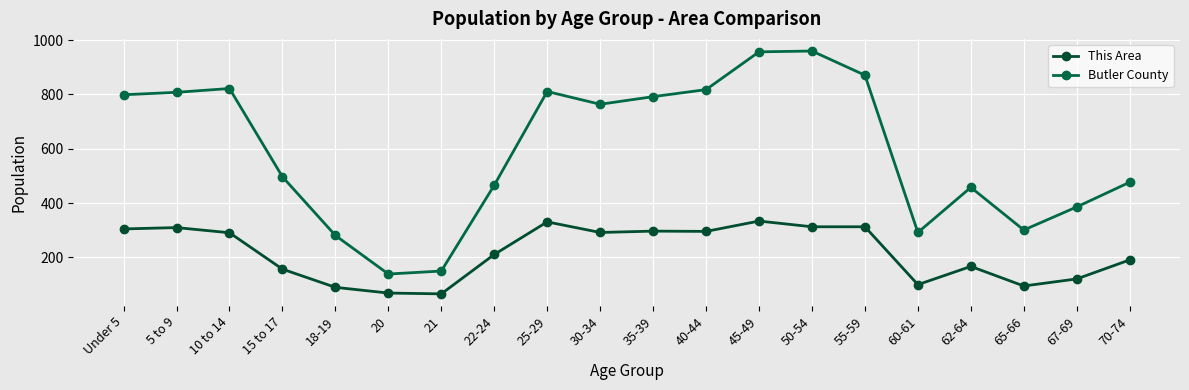

What is the approximate value of Butler County at 30-34?

764